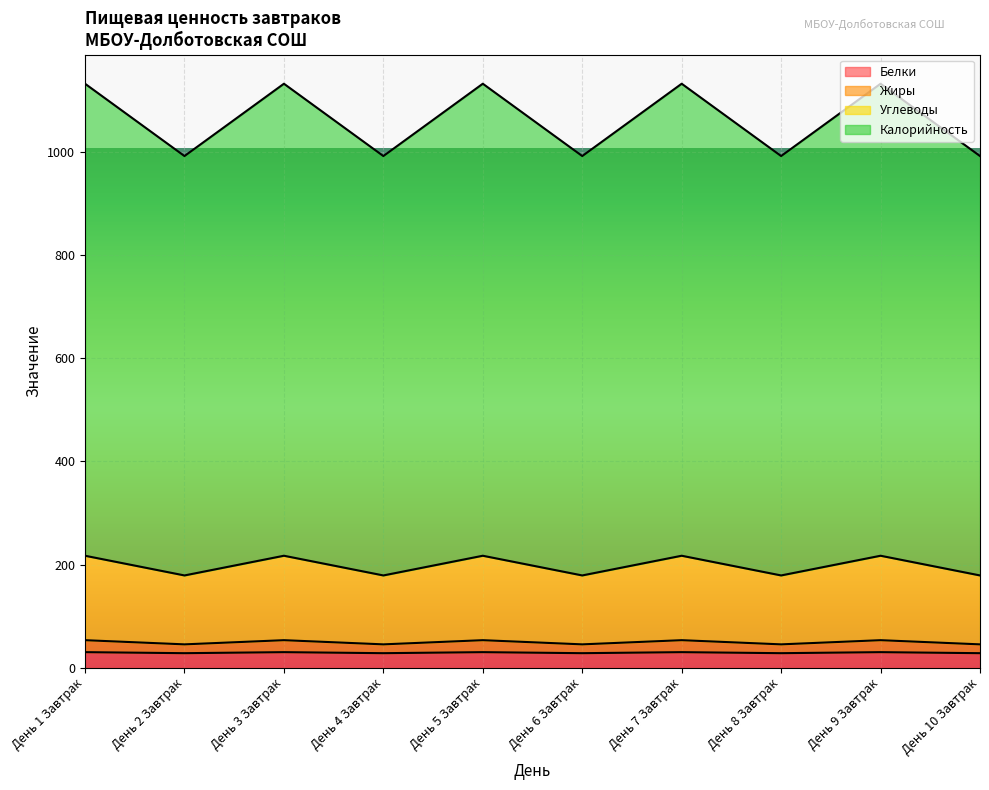

What is the label of the 2nd point from the left?

День 2 Завтрак